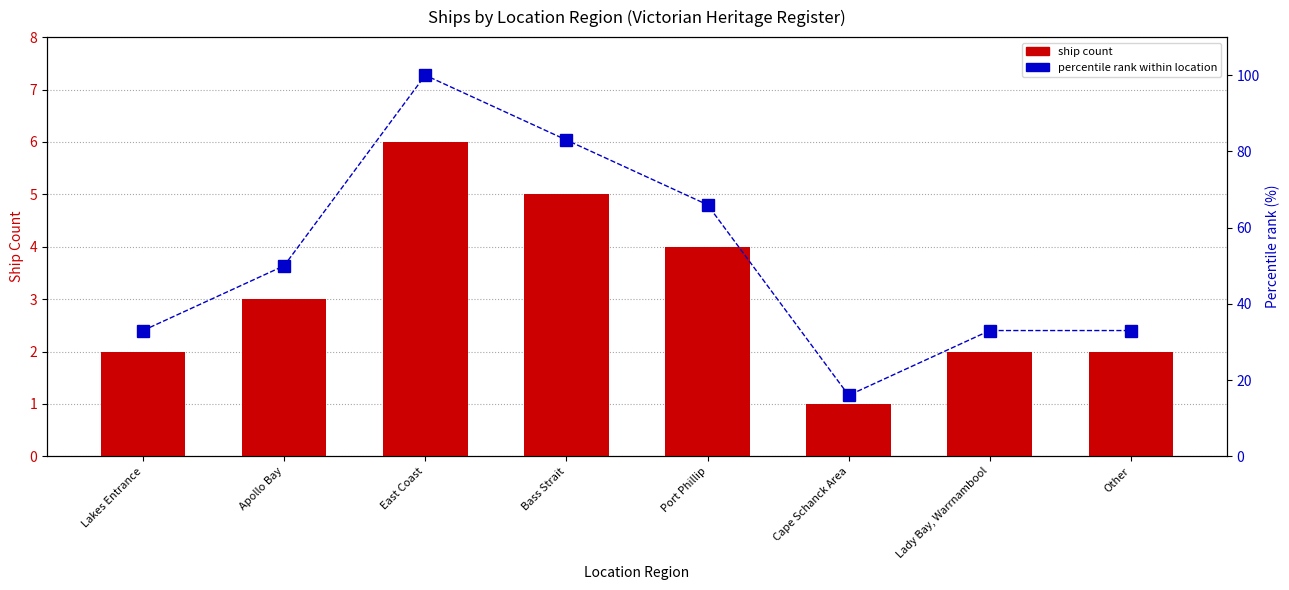

How many groups of bars are there?

8